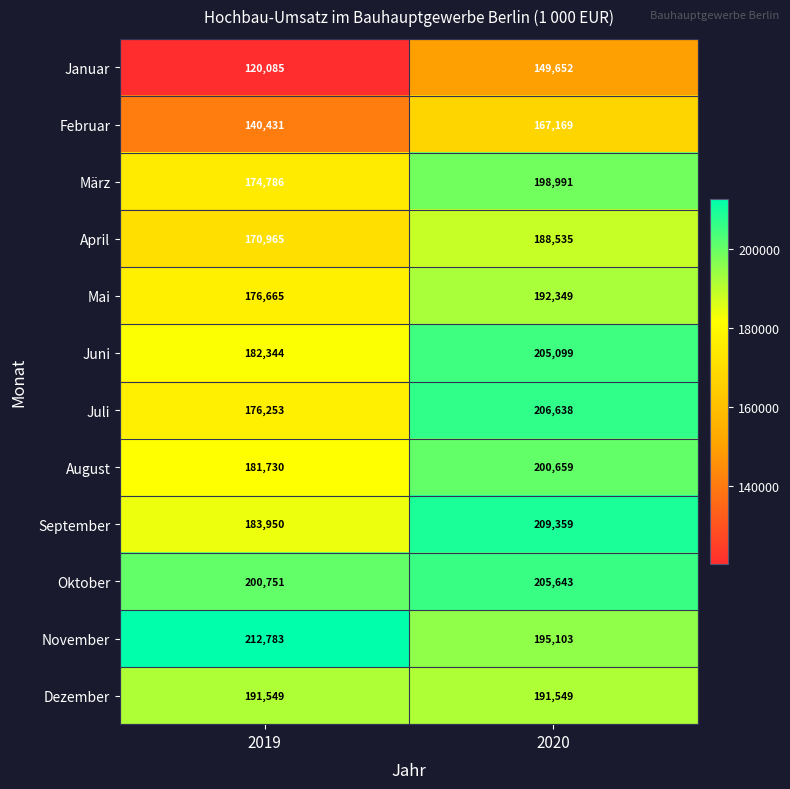

How many data points in Februar are less than 167169?

1